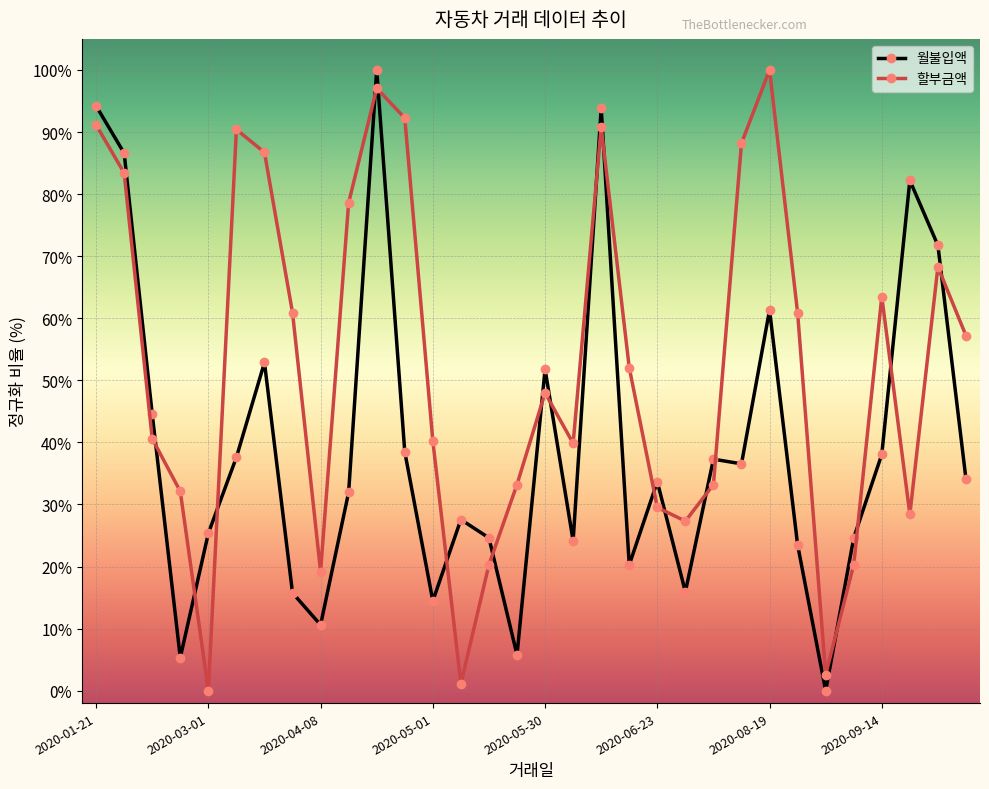

Which series has the largest total across all categories?

할부금액